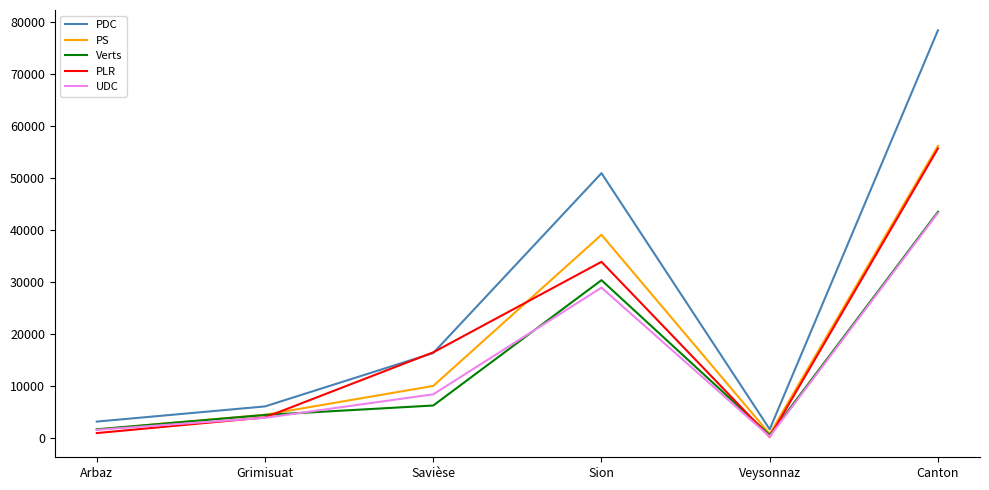

True or false: PS has a value of 4523 at Grimisuat.

True